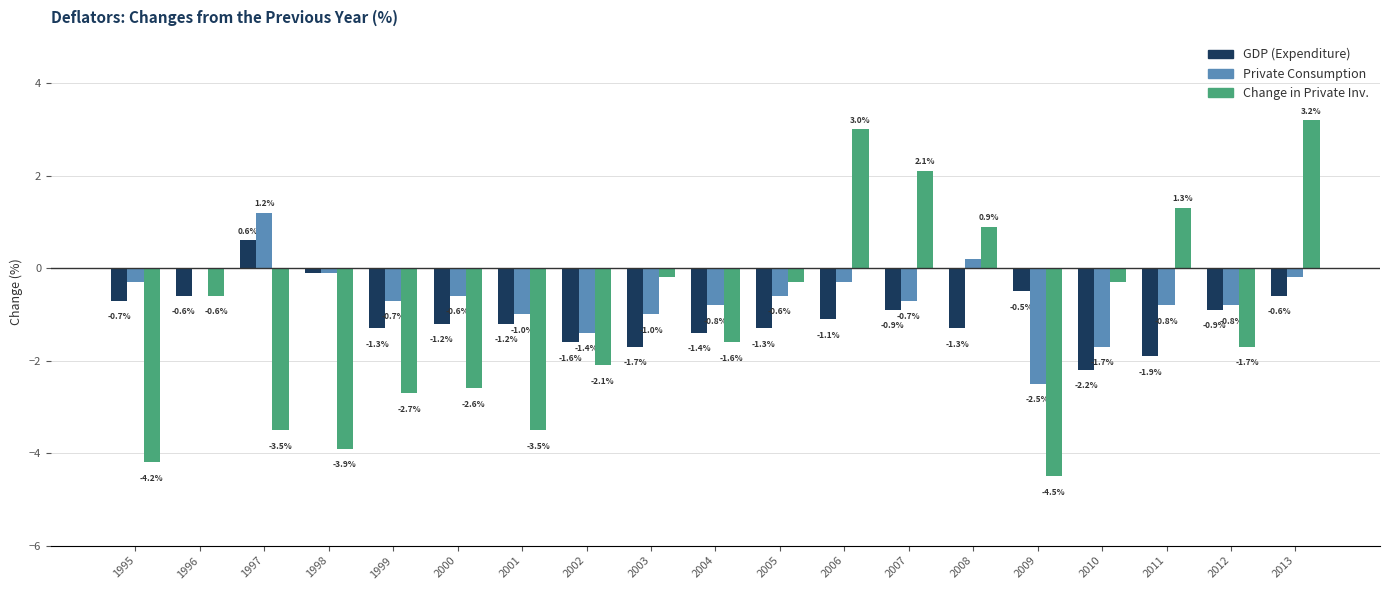

At which category is the sum across all series the highest?

2013